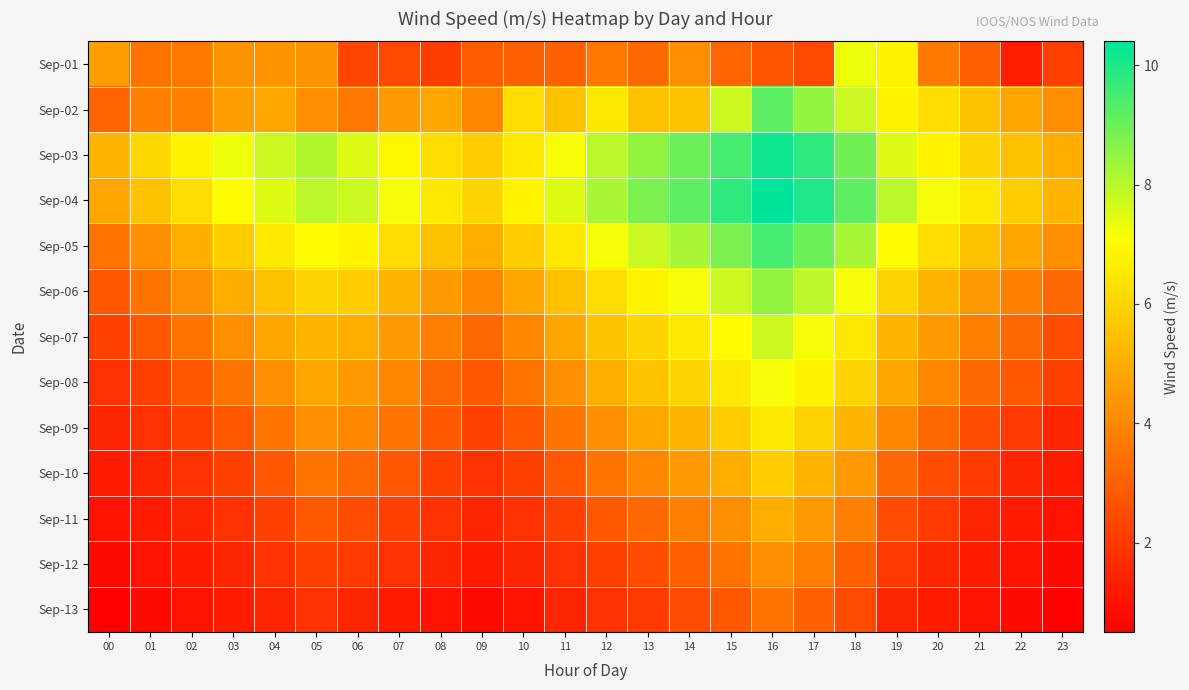

What is the greatest value displayed?

10.4